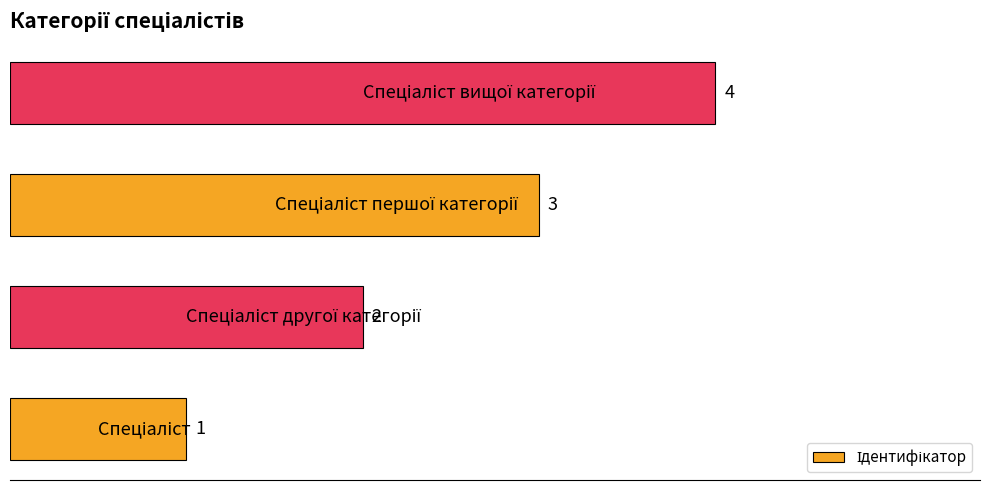

What is the maximum value shown in the chart?

4